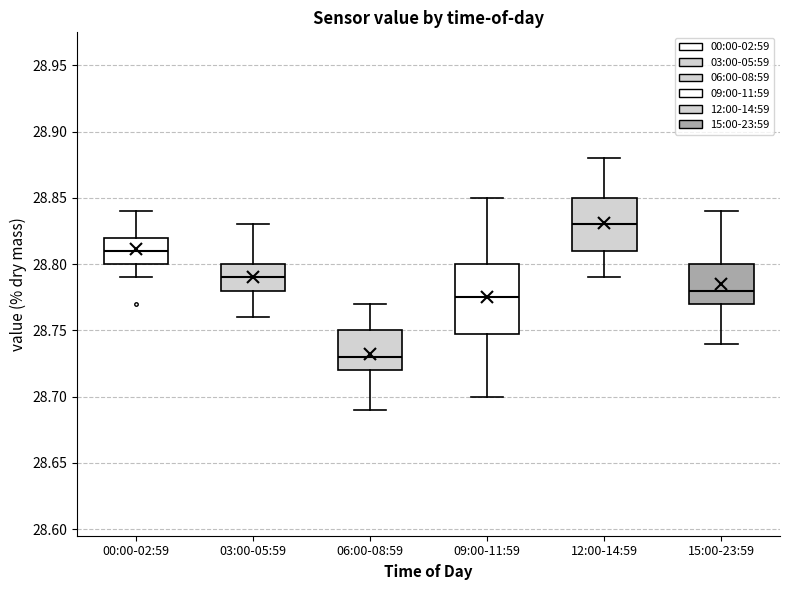

Reading left to right, transcribe this box plot: for each box, give where its median line is, the range the box spans, and where its two whiskers end, as read against the y-axis. The values are not printed on the chart, so give them approximately, as read against the axis.

00:00-02:59: median 28.810, box 28.800 to 28.820, whiskers 28.790 to 28.840
03:00-05:59: median 28.790, box 28.780 to 28.800, whiskers 28.760 to 28.830
06:00-08:59: median 28.730, box 28.720 to 28.750, whiskers 28.690 to 28.770
09:00-11:59: median 28.775, box 28.750 to 28.800, whiskers 28.700 to 28.850
12:00-14:59: median 28.830, box 28.810 to 28.850, whiskers 28.790 to 28.880
15:00-23:59: median 28.780, box 28.770 to 28.800, whiskers 28.740 to 28.840